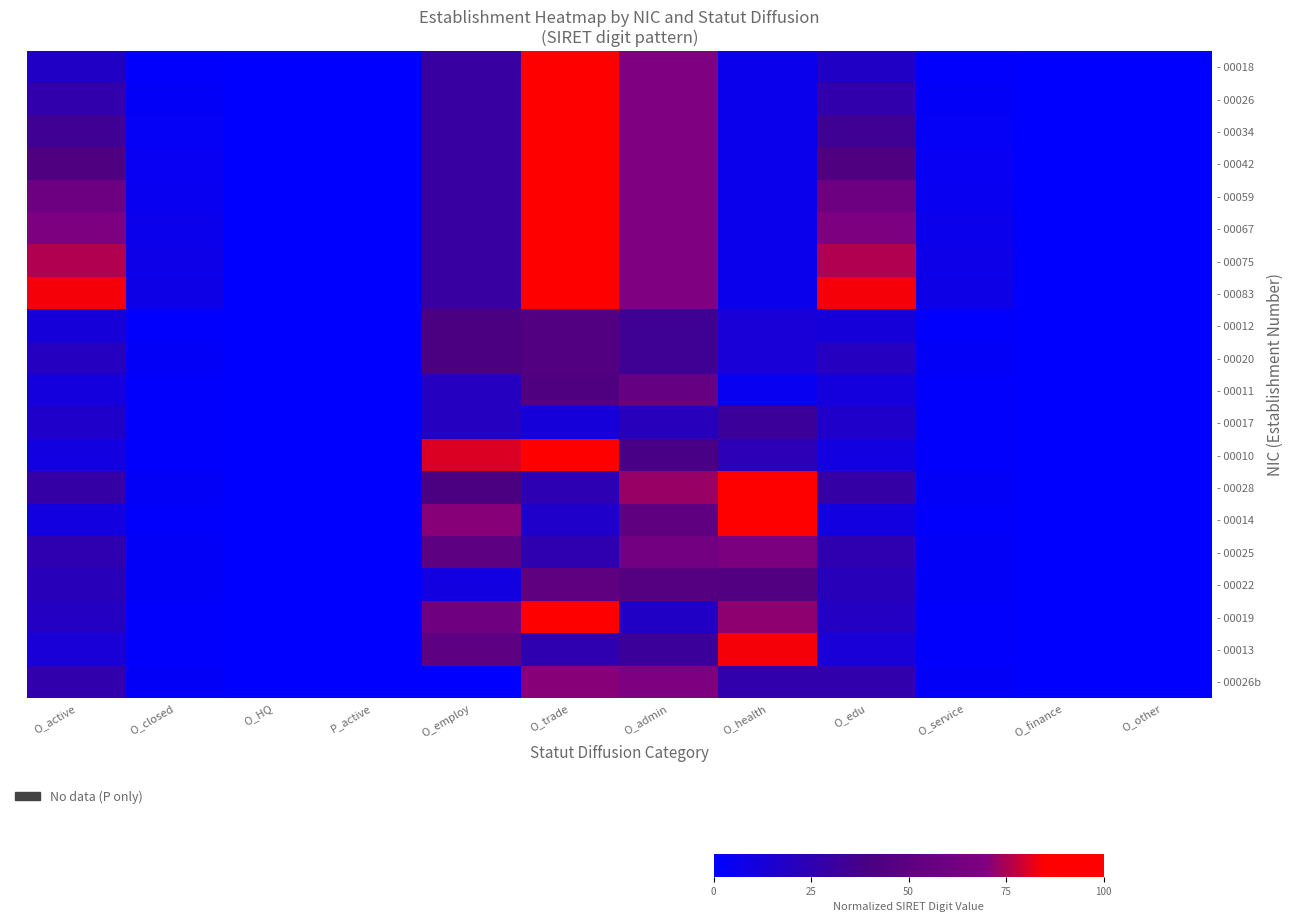

Reading right to left, extract all data points from this chart.

- 00018: O_other=0.0	O_finance=0.0	O_service=0.0	O_edu=0.2	O_health=0.1	O_admin=0.7	O_trade=0.9	O_employ=0.3	P_active=0.0	O_HQ=0.0	O_closed=0.0	O_active=0.2
- 00026: O_other=0.0	O_finance=0.0	O_service=0.0	O_edu=0.3	O_health=0.1	O_admin=0.7	O_trade=0.9	O_employ=0.3	P_active=0.0	O_HQ=0.0	O_closed=0.0	O_active=0.3
- 00034: O_other=0.0	O_finance=0.0	O_service=0.0	O_edu=0.3	O_health=0.1	O_admin=0.7	O_trade=0.9	O_employ=0.3	P_active=0.0	O_HQ=0.0	O_closed=0.0	O_active=0.3
- 00042: O_other=0.0	O_finance=0.0	O_service=0.0	O_edu=0.4	O_health=0.1	O_admin=0.7	O_trade=0.9	O_employ=0.3	P_active=0.0	O_HQ=0.0	O_closed=0.0	O_active=0.4
- 00059: O_other=0.0	O_finance=0.0	O_service=0.1	O_edu=0.6	O_health=0.1	O_admin=0.7	O_trade=0.9	O_employ=0.3	P_active=0.0	O_HQ=0.0	O_closed=0.1	O_active=0.6
- 00067: O_other=0.0	O_finance=0.0	O_service=0.1	O_edu=0.7	O_health=0.1	O_admin=0.7	O_trade=0.9	O_employ=0.3	P_active=0.0	O_HQ=0.0	O_closed=0.1	O_active=0.7
- 00075: O_other=0.0	O_finance=0.0	O_service=0.1	O_edu=0.8	O_health=0.1	O_admin=0.7	O_trade=0.9	O_employ=0.3	P_active=0.0	O_HQ=0.0	O_closed=0.1	O_active=0.8
- 00083: O_other=0.0	O_finance=0.0	O_service=0.1	O_edu=0.8	O_health=0.1	O_admin=0.7	O_trade=0.9	O_employ=0.3	P_active=0.0	O_HQ=0.0	O_closed=0.1	O_active=0.8
- 00012: O_other=0.0	O_finance=0.0	O_service=0.0	O_edu=0.1	O_health=0.1	O_admin=0.3	O_trade=0.4	O_employ=0.4	P_active=0.0	O_HQ=0.0	O_closed=0.0	O_active=0.1
- 00020: O_other=0.0	O_finance=0.0	O_service=0.0	O_edu=0.2	O_health=0.1	O_admin=0.3	O_trade=0.4	O_employ=0.4	P_active=0.0	O_HQ=0.0	O_closed=0.0	O_active=0.2
- 00011: O_other=0.0	O_finance=0.0	O_service=0.0	O_edu=0.1	O_health=0.1	O_admin=0.5	O_trade=0.4	O_employ=0.2	P_active=0.0	O_HQ=0.0	O_closed=0.0	O_active=0.1
- 00017: O_other=0.0	O_finance=0.0	O_service=0.0	O_edu=0.2	O_health=0.3	O_admin=0.2	O_trade=0.1	O_employ=0.2	P_active=0.0	O_HQ=0.0	O_closed=0.0	O_active=0.2
- 00010: O_other=0.0	O_finance=0.0	O_service=0.0	O_edu=0.1	O_health=0.2	O_admin=0.4	O_trade=0.9	O_employ=0.8	P_active=0.0	O_HQ=0.0	O_closed=0.0	O_active=0.1
- 00028: O_other=0.0	O_finance=0.0	O_service=0.0	O_edu=0.3	O_health=1.0	O_admin=0.7	O_trade=0.2	O_employ=0.4	P_active=0.0	O_HQ=0.0	O_closed=0.0	O_active=0.3
- 00014: O_other=0.0	O_finance=0.0	O_service=0.0	O_edu=0.1	O_health=0.9	O_admin=0.5	O_trade=0.2	O_employ=0.7	P_active=0.0	O_HQ=0.0	O_closed=0.0	O_active=0.1
- 00025: O_other=0.0	O_finance=0.0	O_service=0.0	O_edu=0.3	O_health=0.7	O_admin=0.6	O_trade=0.3	O_employ=0.5	P_active=0.0	O_HQ=0.0	O_closed=0.0	O_active=0.3
- 00022: O_other=0.0	O_finance=0.0	O_service=0.0	O_edu=0.2	O_health=0.4	O_admin=0.5	O_trade=0.5	O_employ=0.1	P_active=0.0	O_HQ=0.0	O_closed=0.0	O_active=0.2
- 00019: O_other=0.0	O_finance=0.0	O_service=0.0	O_edu=0.2	O_health=0.7	O_admin=0.2	O_trade=0.9	O_employ=0.6	P_active=0.0	O_HQ=0.0	O_closed=0.0	O_active=0.2
- 00013: O_other=0.0	O_finance=0.0	O_service=0.0	O_edu=0.1	O_health=0.8	O_admin=0.3	O_trade=0.3	O_employ=0.5	P_active=0.0	O_HQ=0.0	O_closed=0.0	O_active=0.1
- 00026b: O_other=0.0	O_finance=0.0	O_service=0.0	O_edu=0.3	O_health=0.3	O_admin=0.7	O_trade=0.7	O_employ=0.0	P_active=0.0	O_HQ=0.0	O_closed=0.0	O_active=0.3